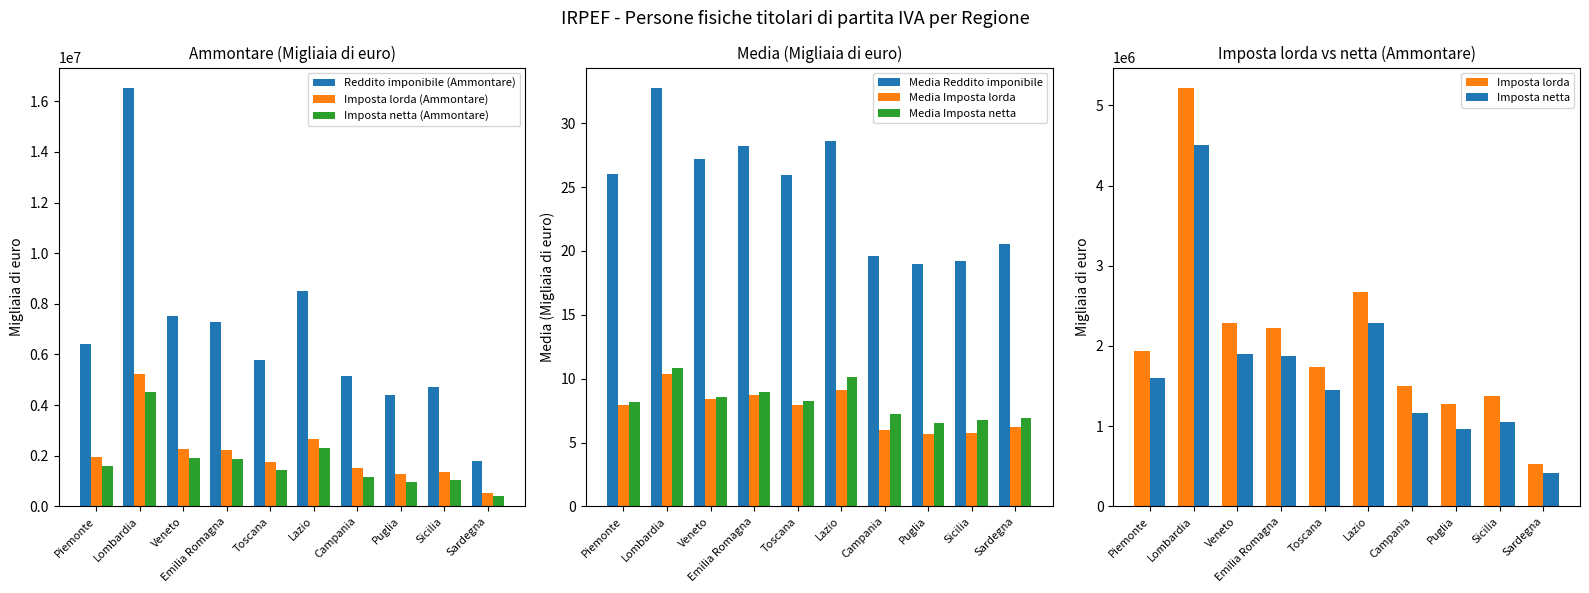

How many bars are there in each group?

3